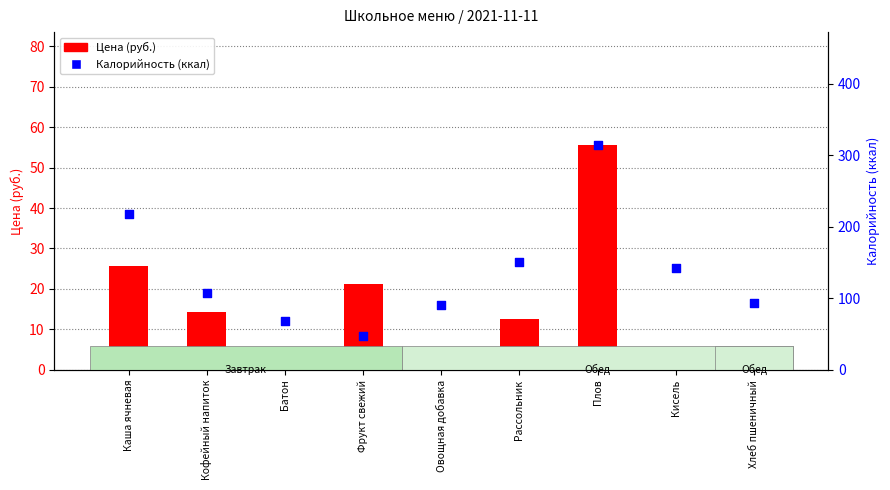

Which series has the widest spread of Y values?

Калорийность